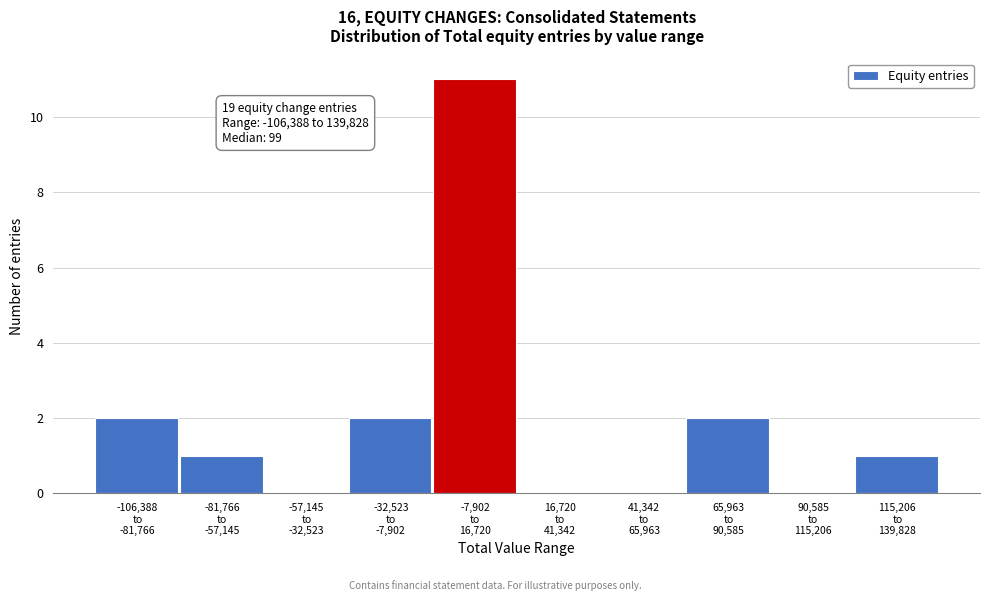

What is the sum of all values?

19